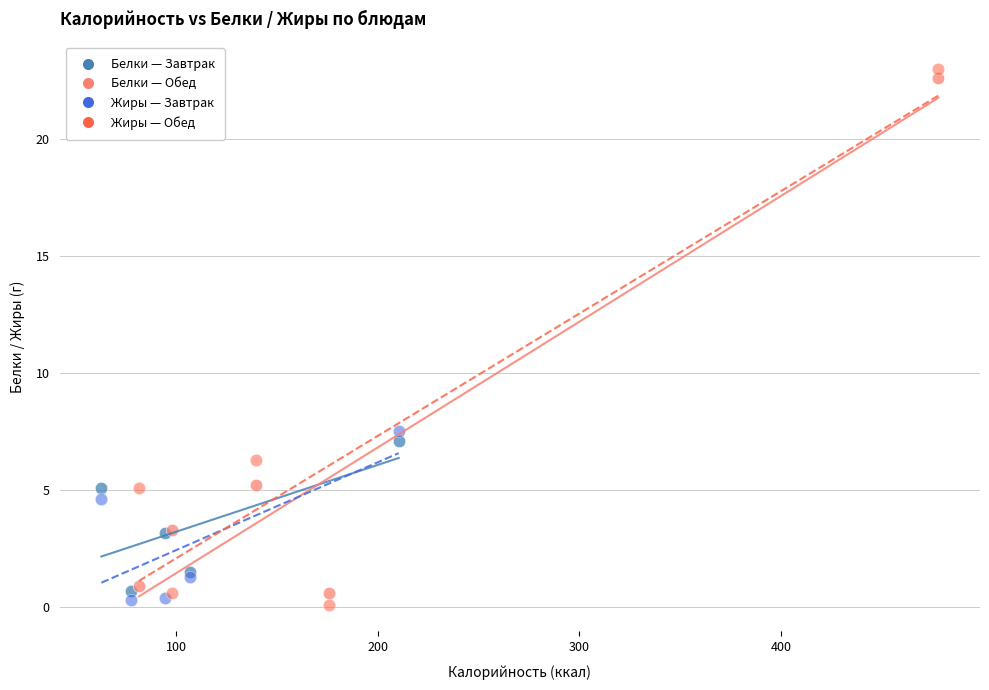

Which series has the largest Y range (max minus min)?

Жиры — Обед